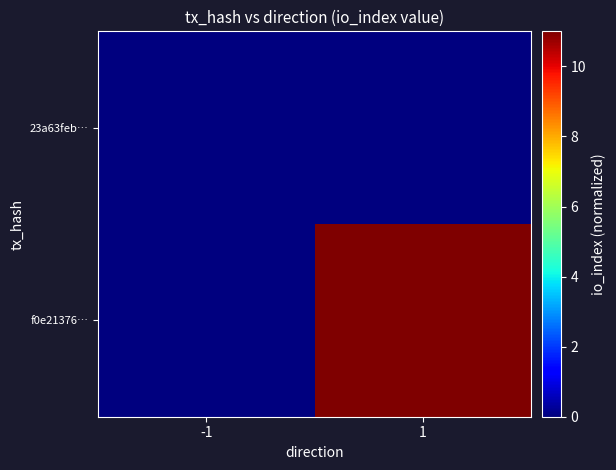

At how many categories does at least one series exceed 8?

1